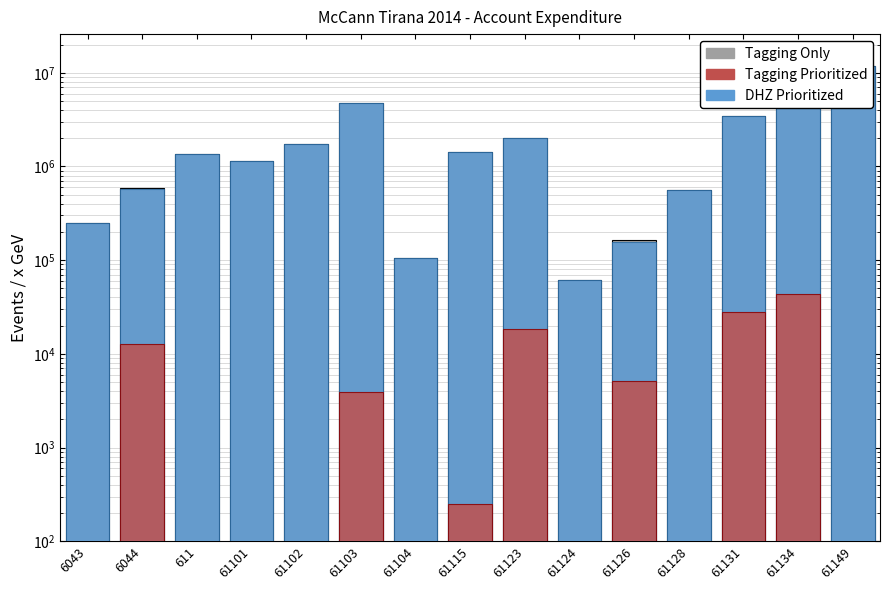

List the series in order of their peak value, lowest first.

Tagging Prioritized, DHZ Prioritized, Tagging Only